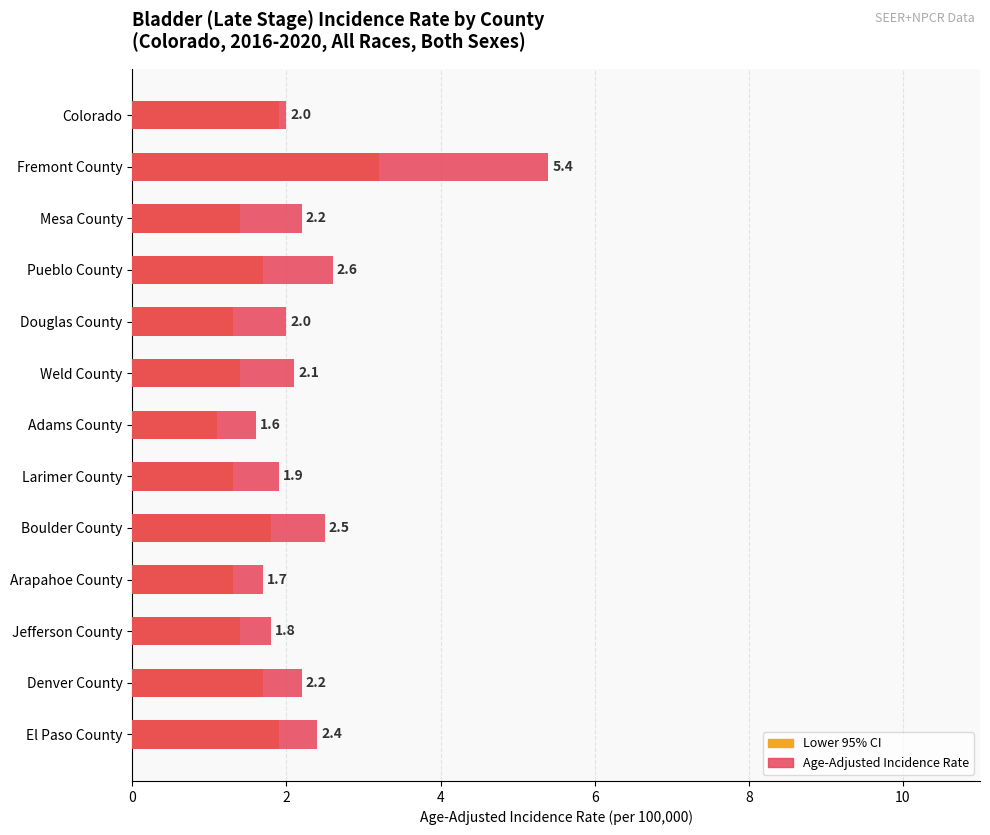

Reading left to right, transcribe all the data shown in this chart.

Lower 95% CI: 1.9	3.2	1.4	1.7	1.3	1.4	1.1	1.3	1.8	1.3	1.4	1.7	1.9
Age-Adjusted Incidence Rate: 2.0	5.4	2.2	2.6	2.0	2.1	1.6	1.9	2.5	1.7	1.8	2.2	2.4